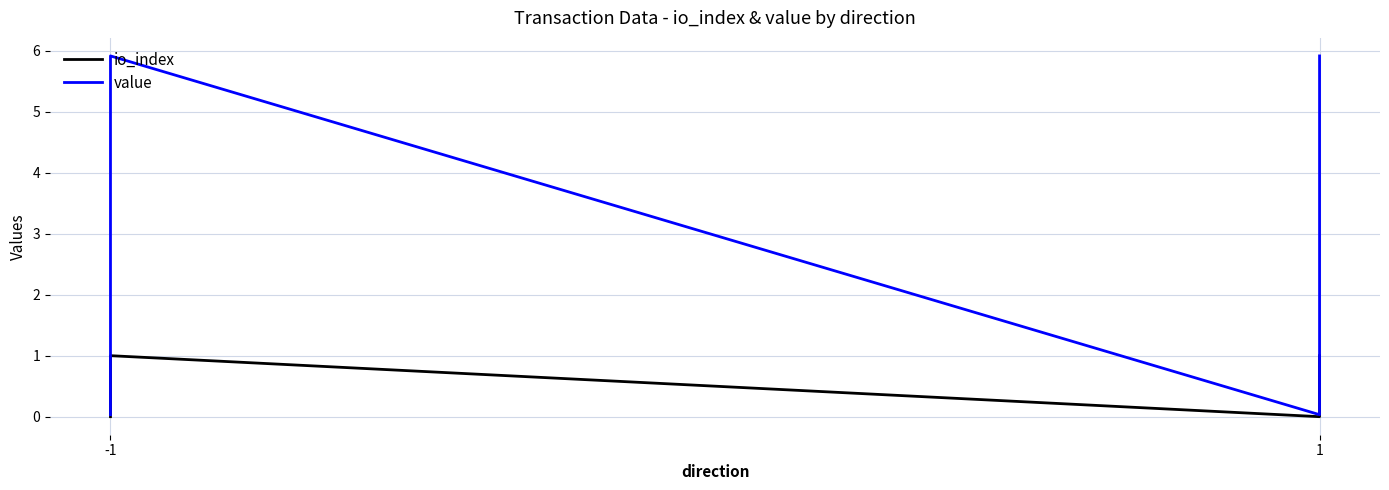

True or false: value and io_index cross at least once.

False